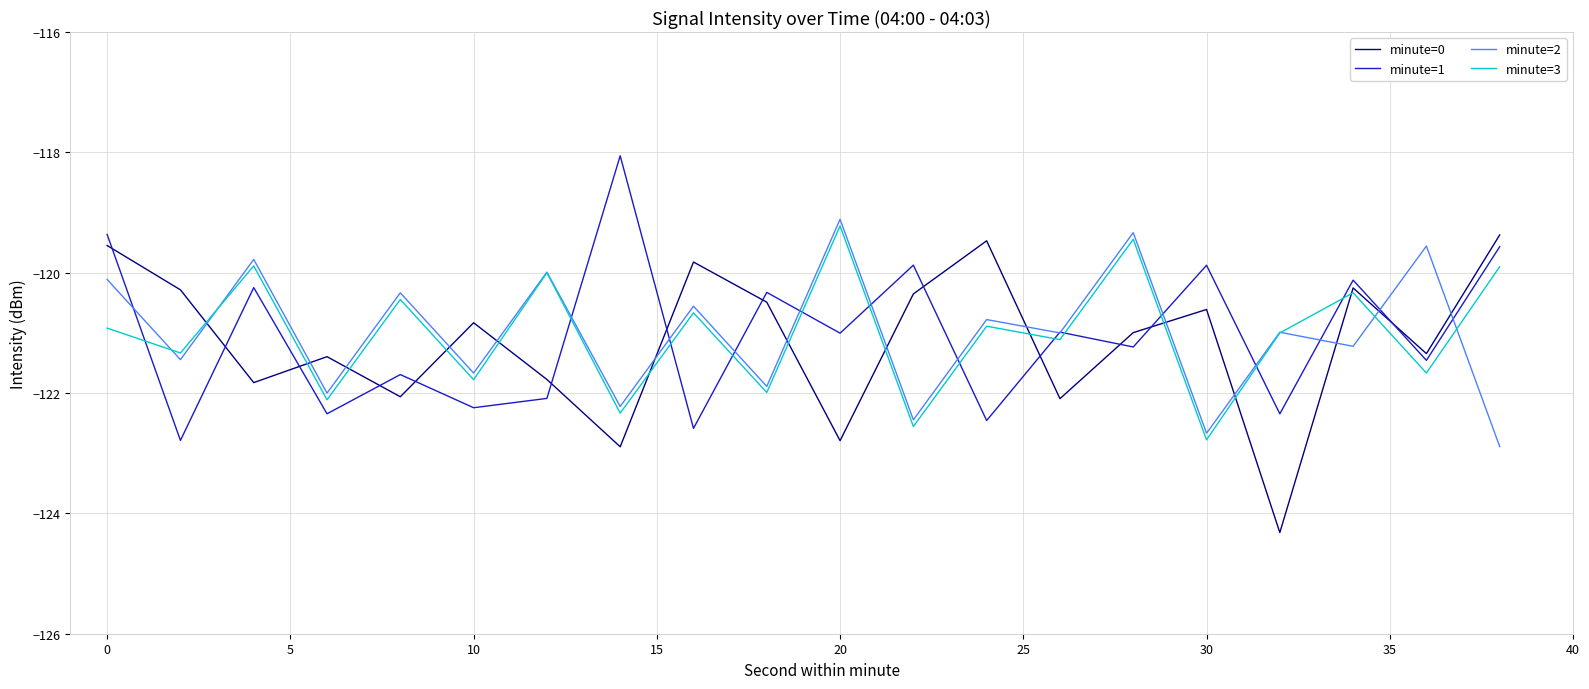

List the series in order of their peak value, highest first.

minute=1, minute=2, minute=3, minute=0